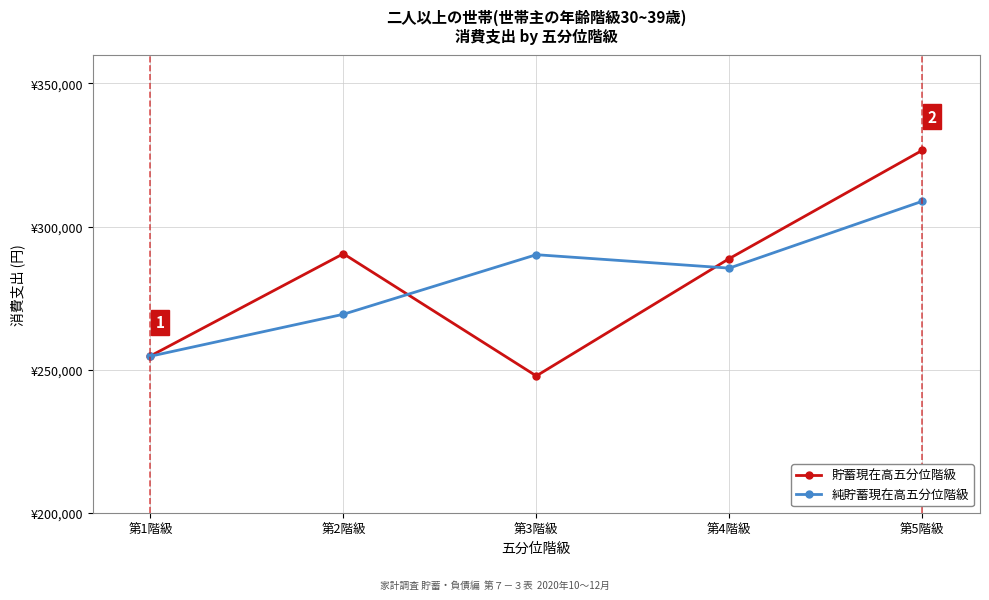

At how many categories does at least one series exceed 308517?

1